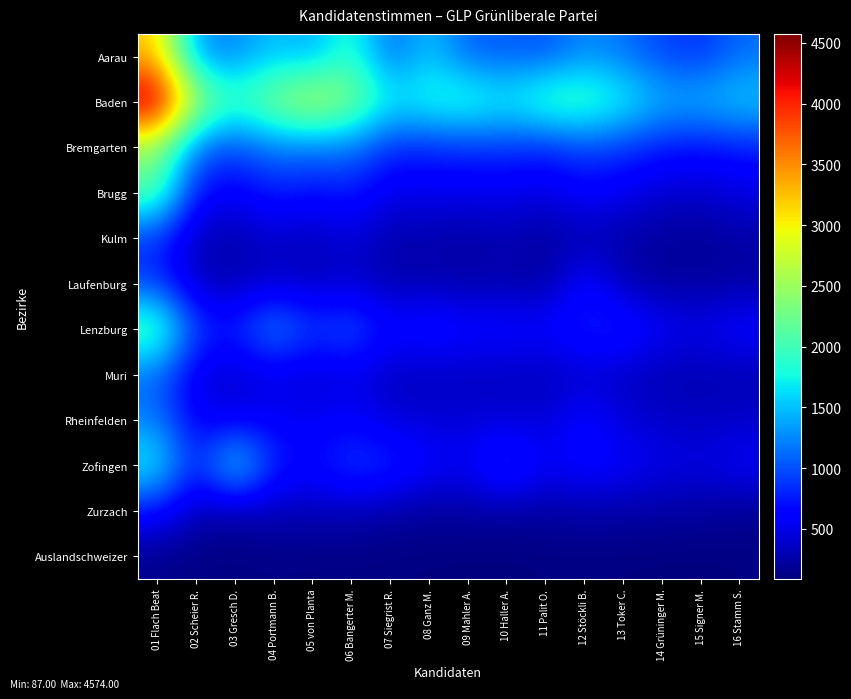

List the series in order of their peak value, lowest first.

Auslandschweizer, Zurzach, Kulm, Laufenburg, Muri, Rheinfelden, Zofingen, Brugg, Lenzburg, Bremgarten, Aarau, Baden